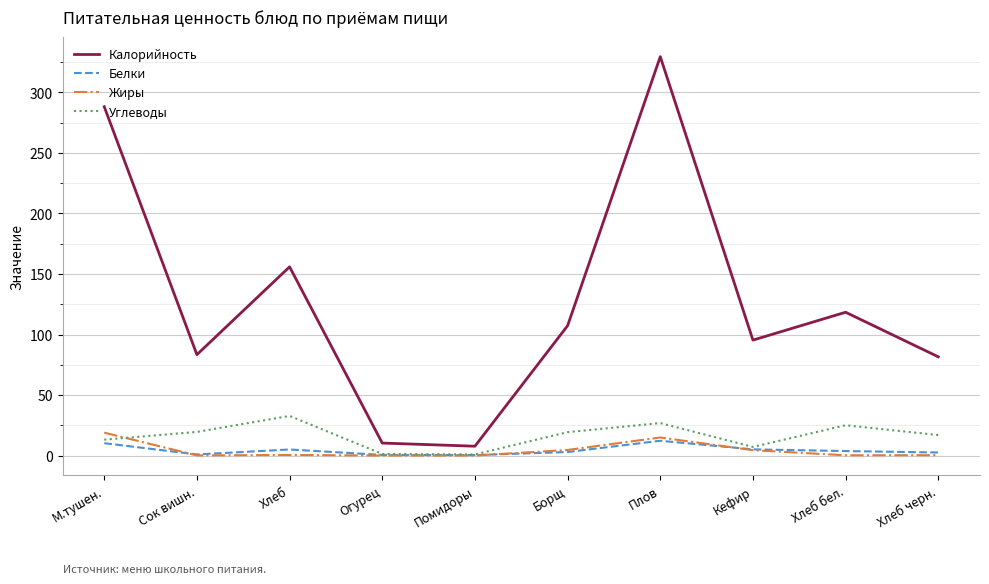

The Калорийность series shows 81.6 at Хлеб черн.. True or false?

True